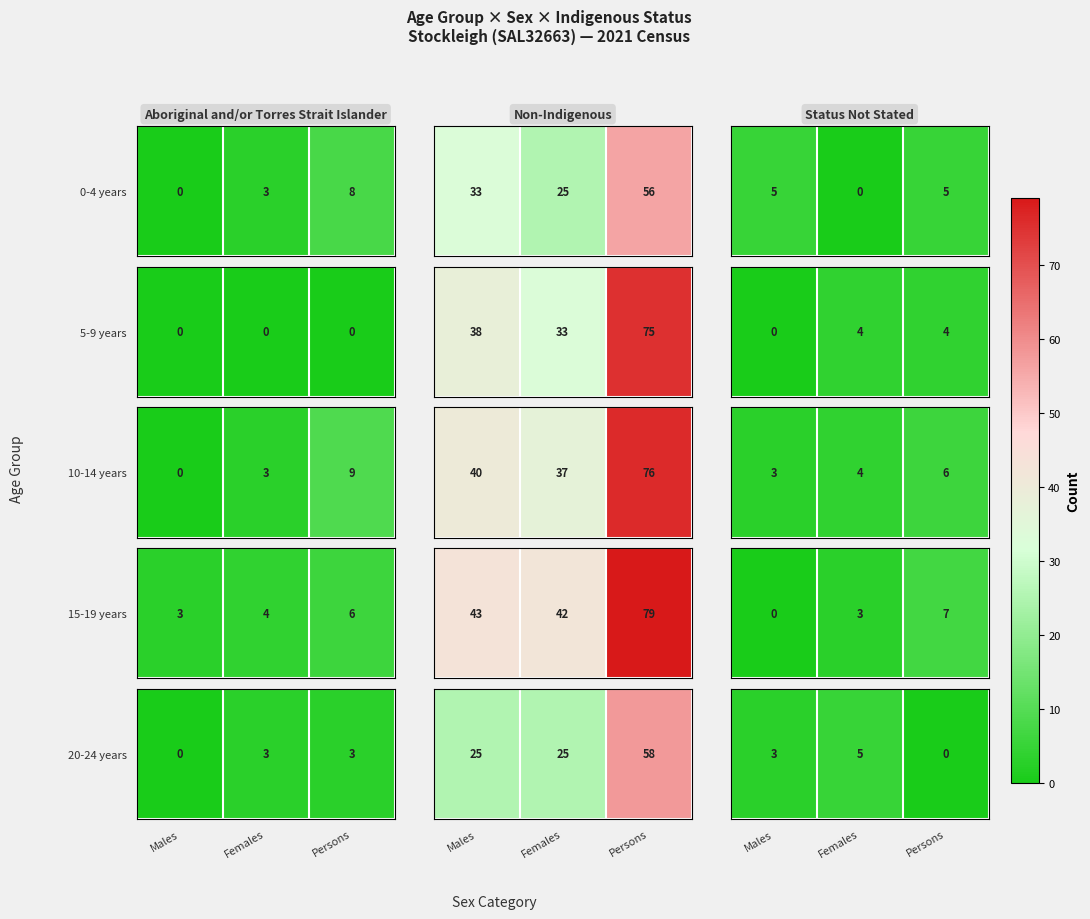

True or false: the data shows 3 at Males.

True